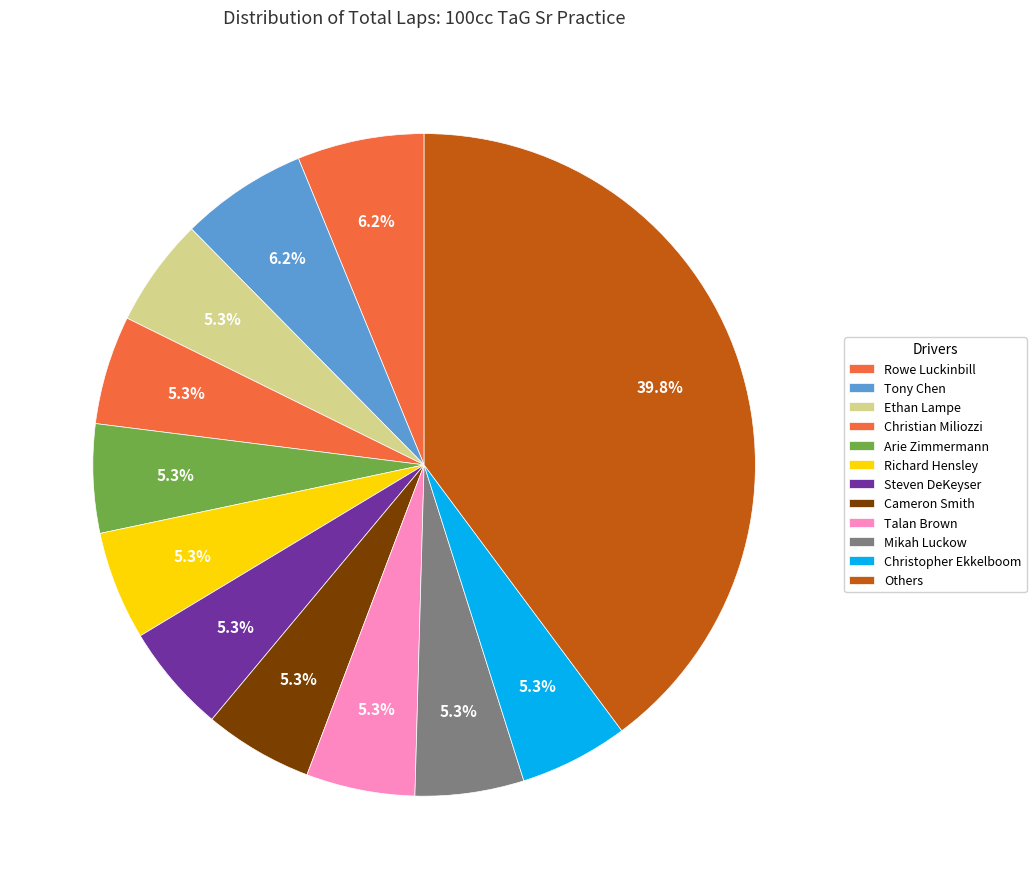

How many slices are in this pie chart?

12